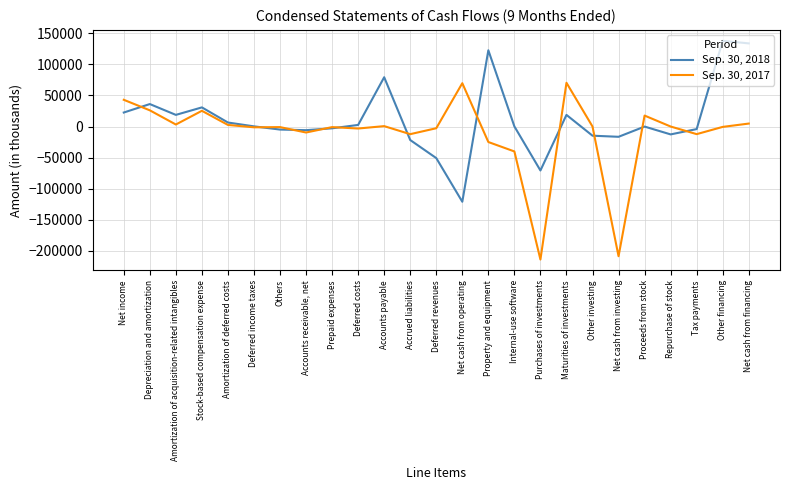

Is the value of Sep. 30, 2018 at Net cash from financing greater than the value of Sep. 30, 2017 at Amortization of acquisition-related intangibles?

Yes